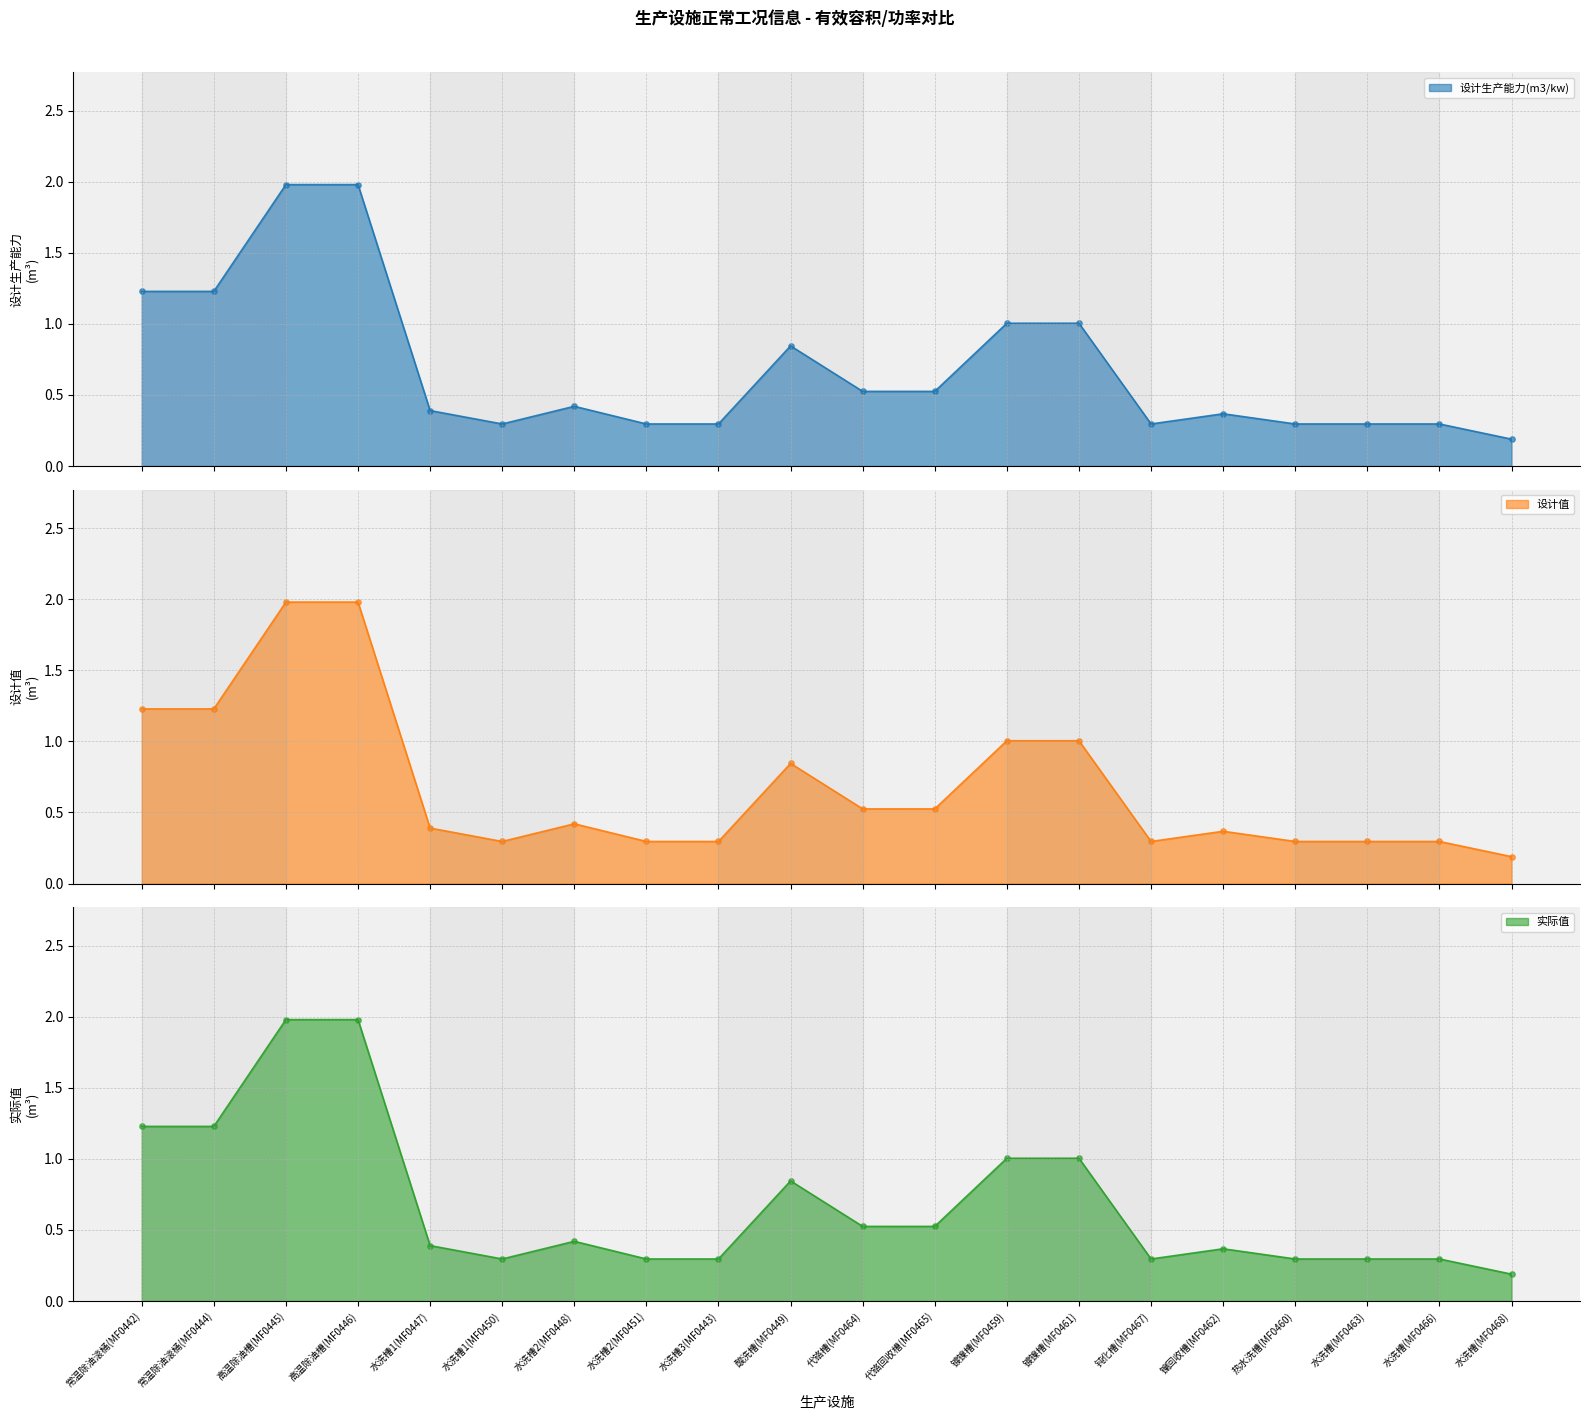

At which category is the sum across all series the highest?

高温除油槽(MF0445)